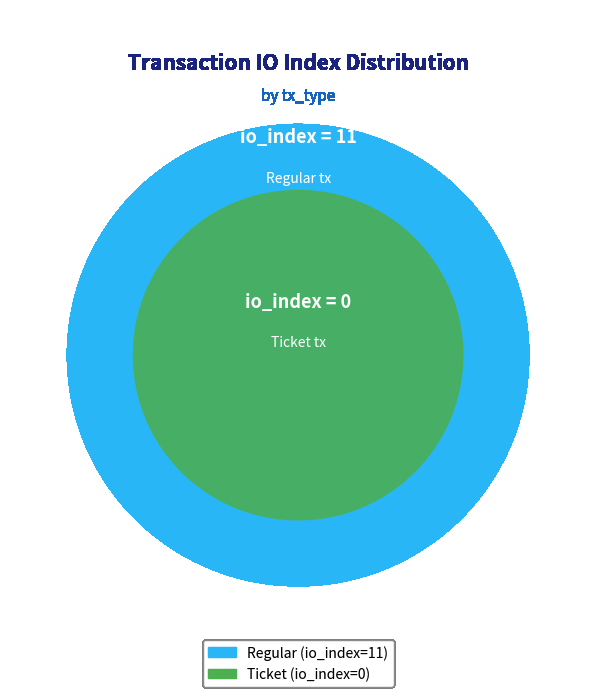

To the nearest percent, what is the difference between the Ticket (io_index=0) and Regular (io_index=11) slice percentages?

100%